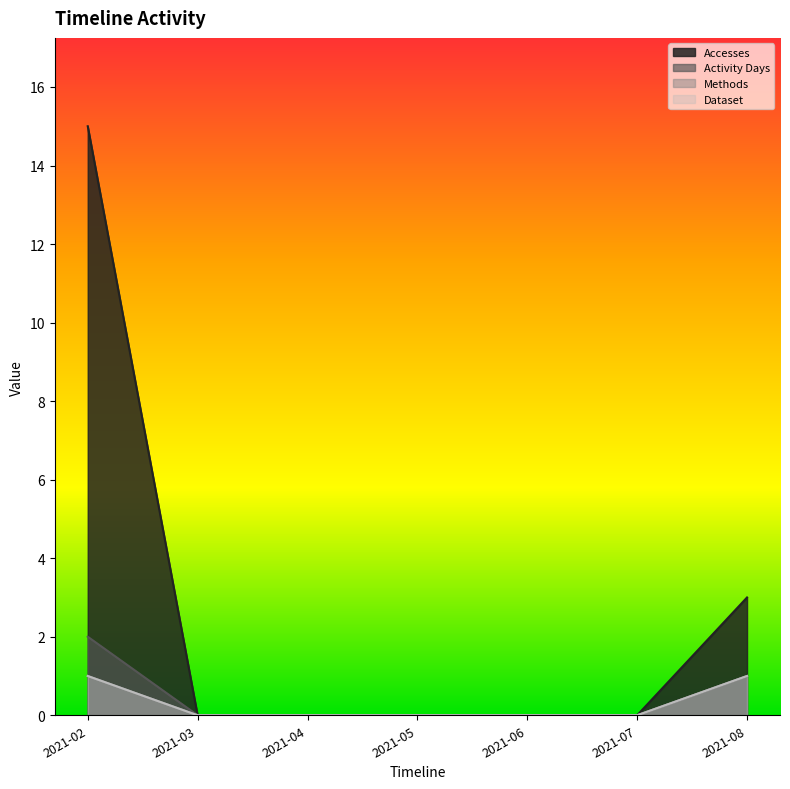

Is the value of Accesses at 2021-06 greater than the value of Activity Days at 2021-06?

No